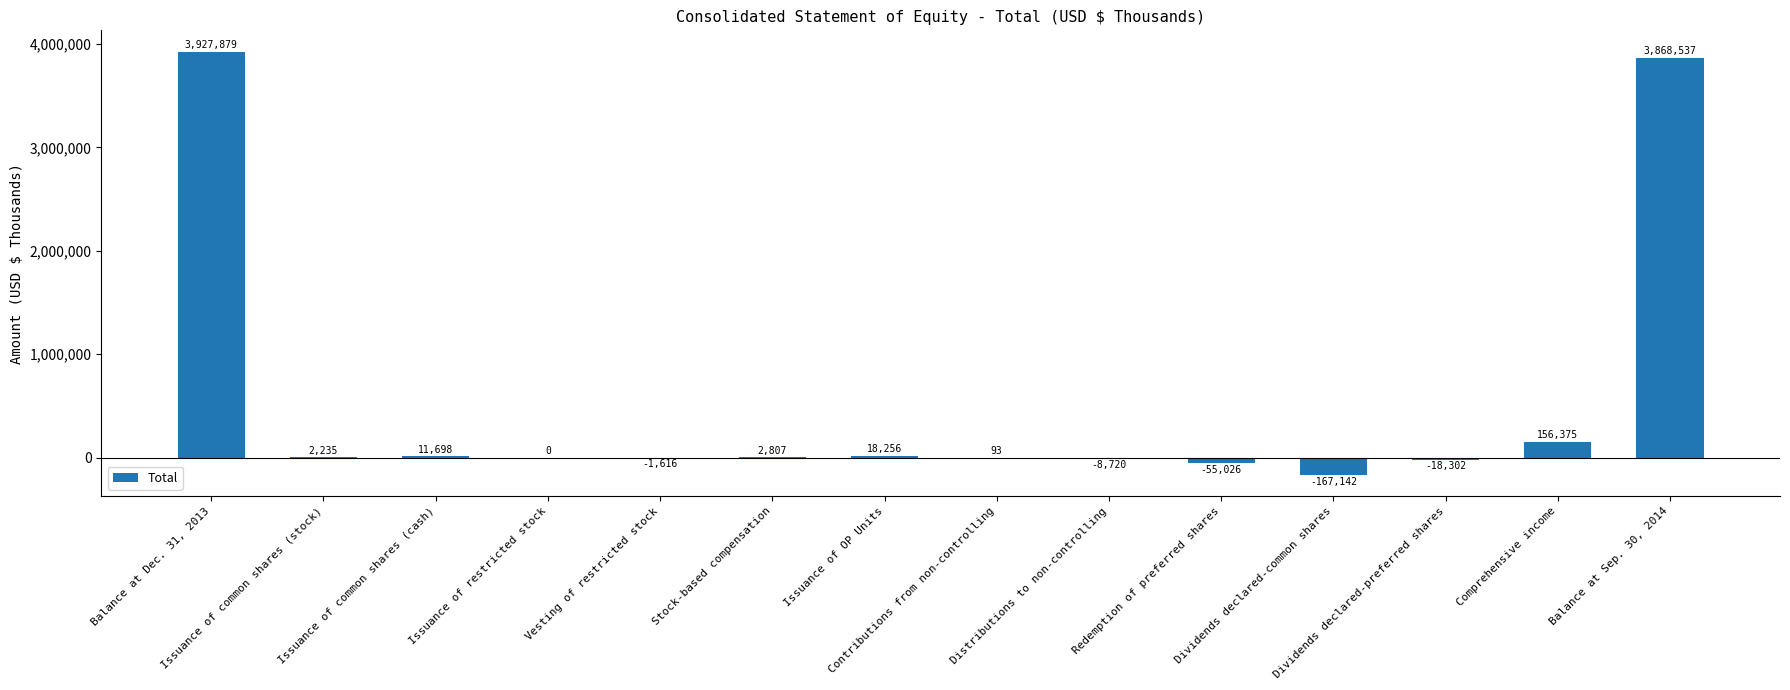

What is the maximum value shown in the chart?

3927879